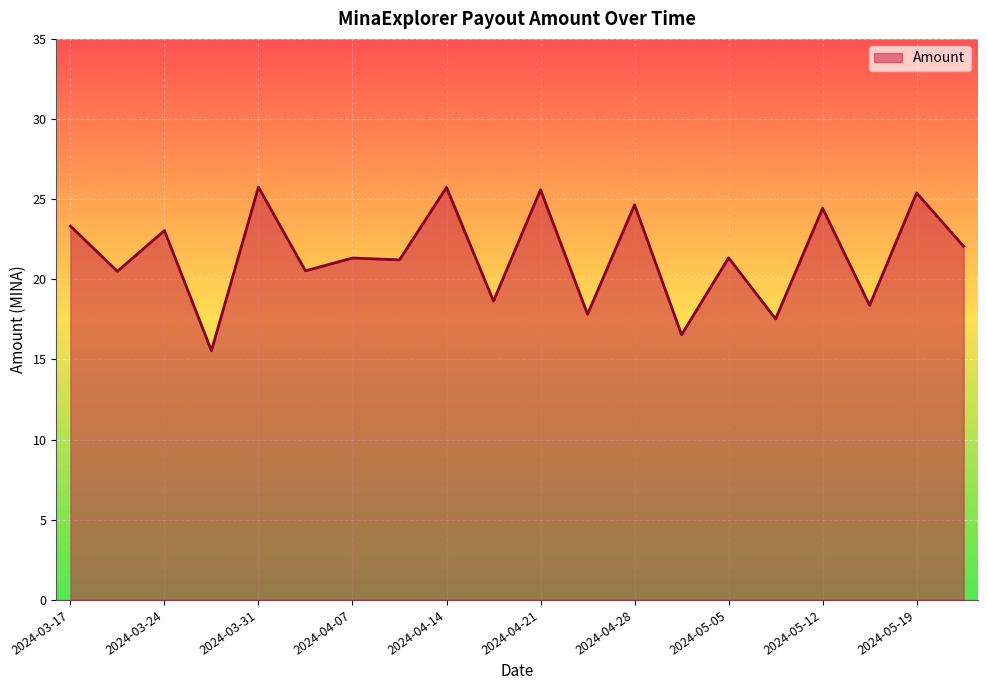

What is the smallest value displayed?

15.5